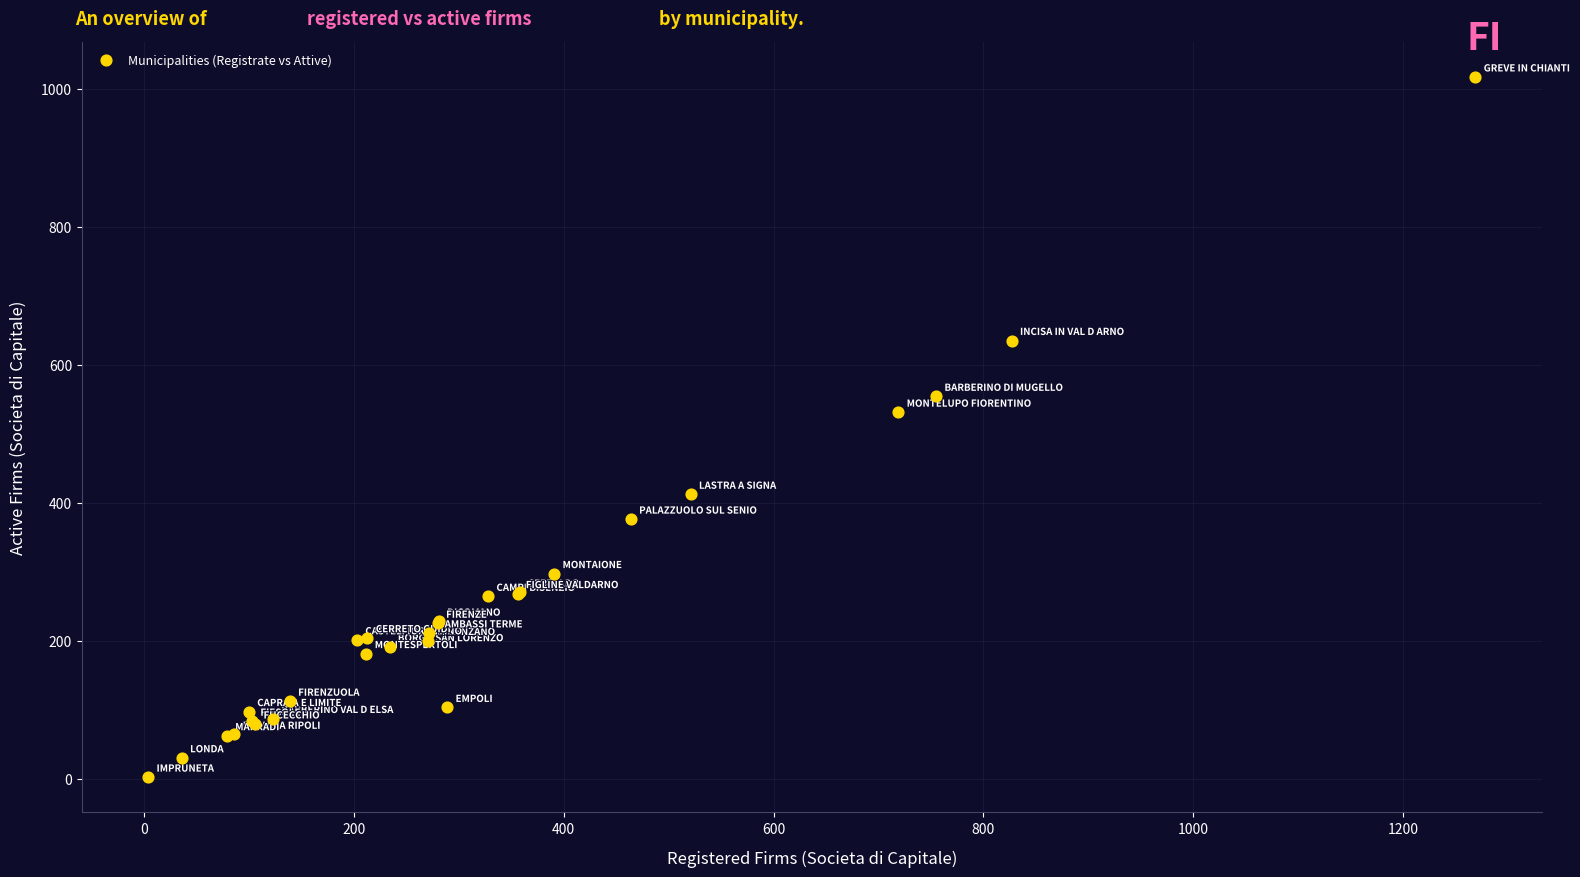

What Y value in the scatter plot is closest to 509?

531